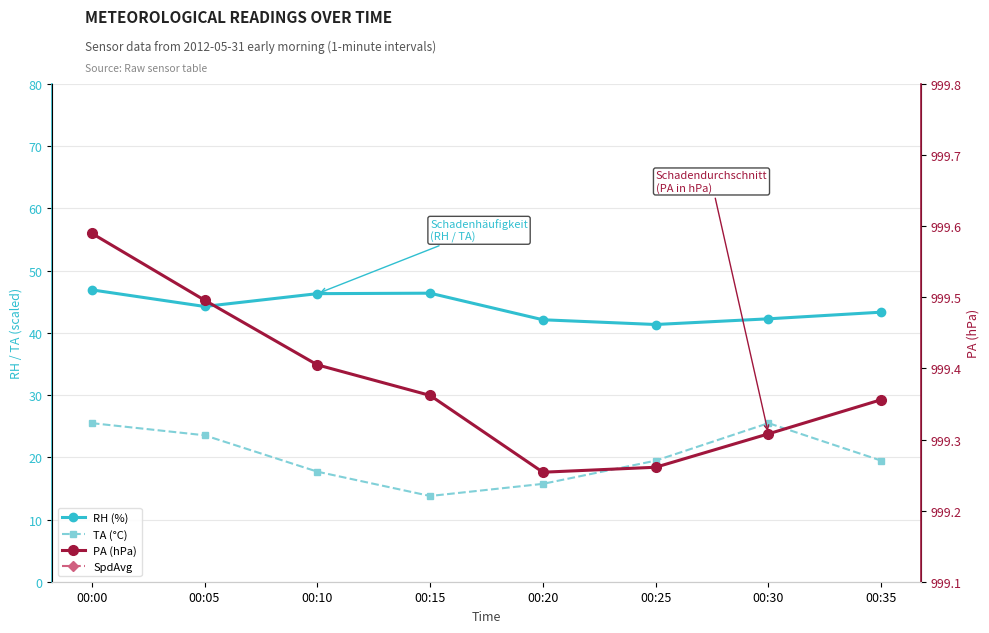

Which label corresponds to the smallest value in the chart?

00:15